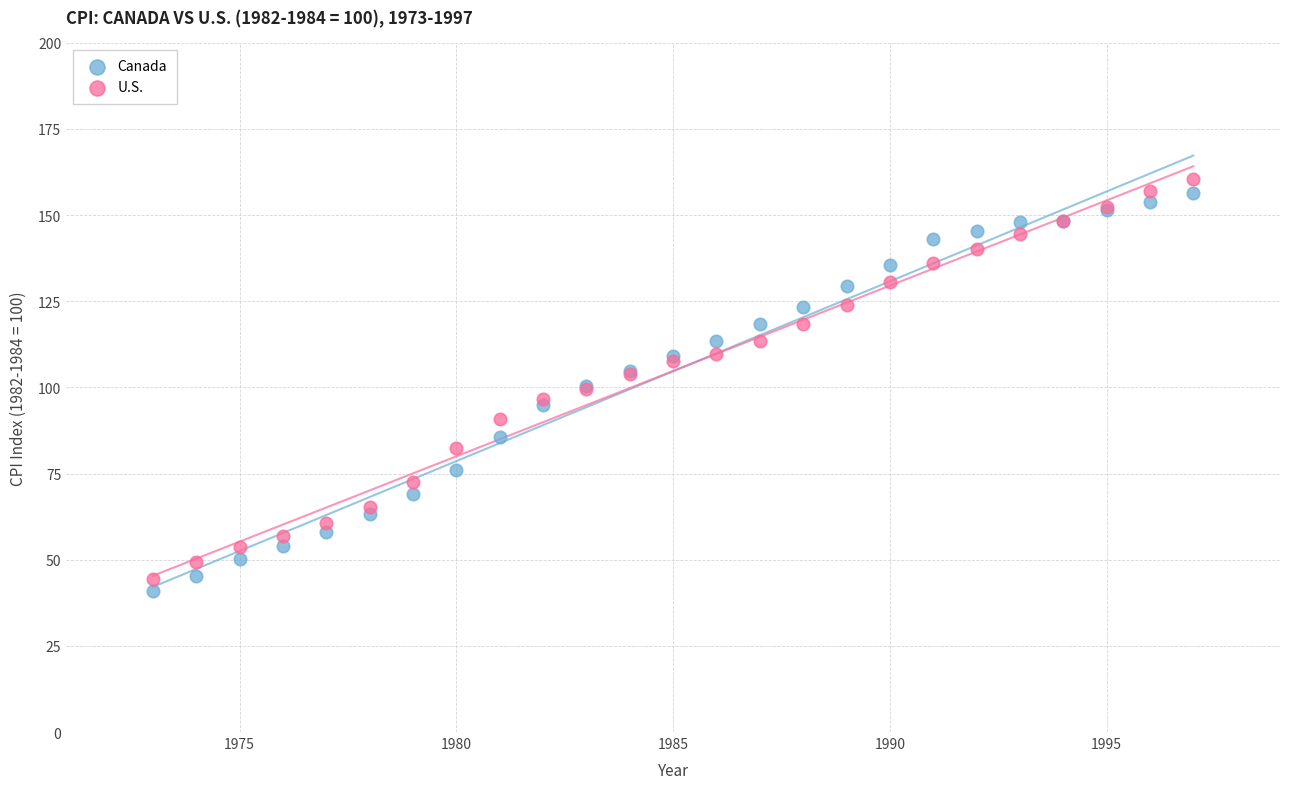

Which series has the widest spread of Y values?

U.S.